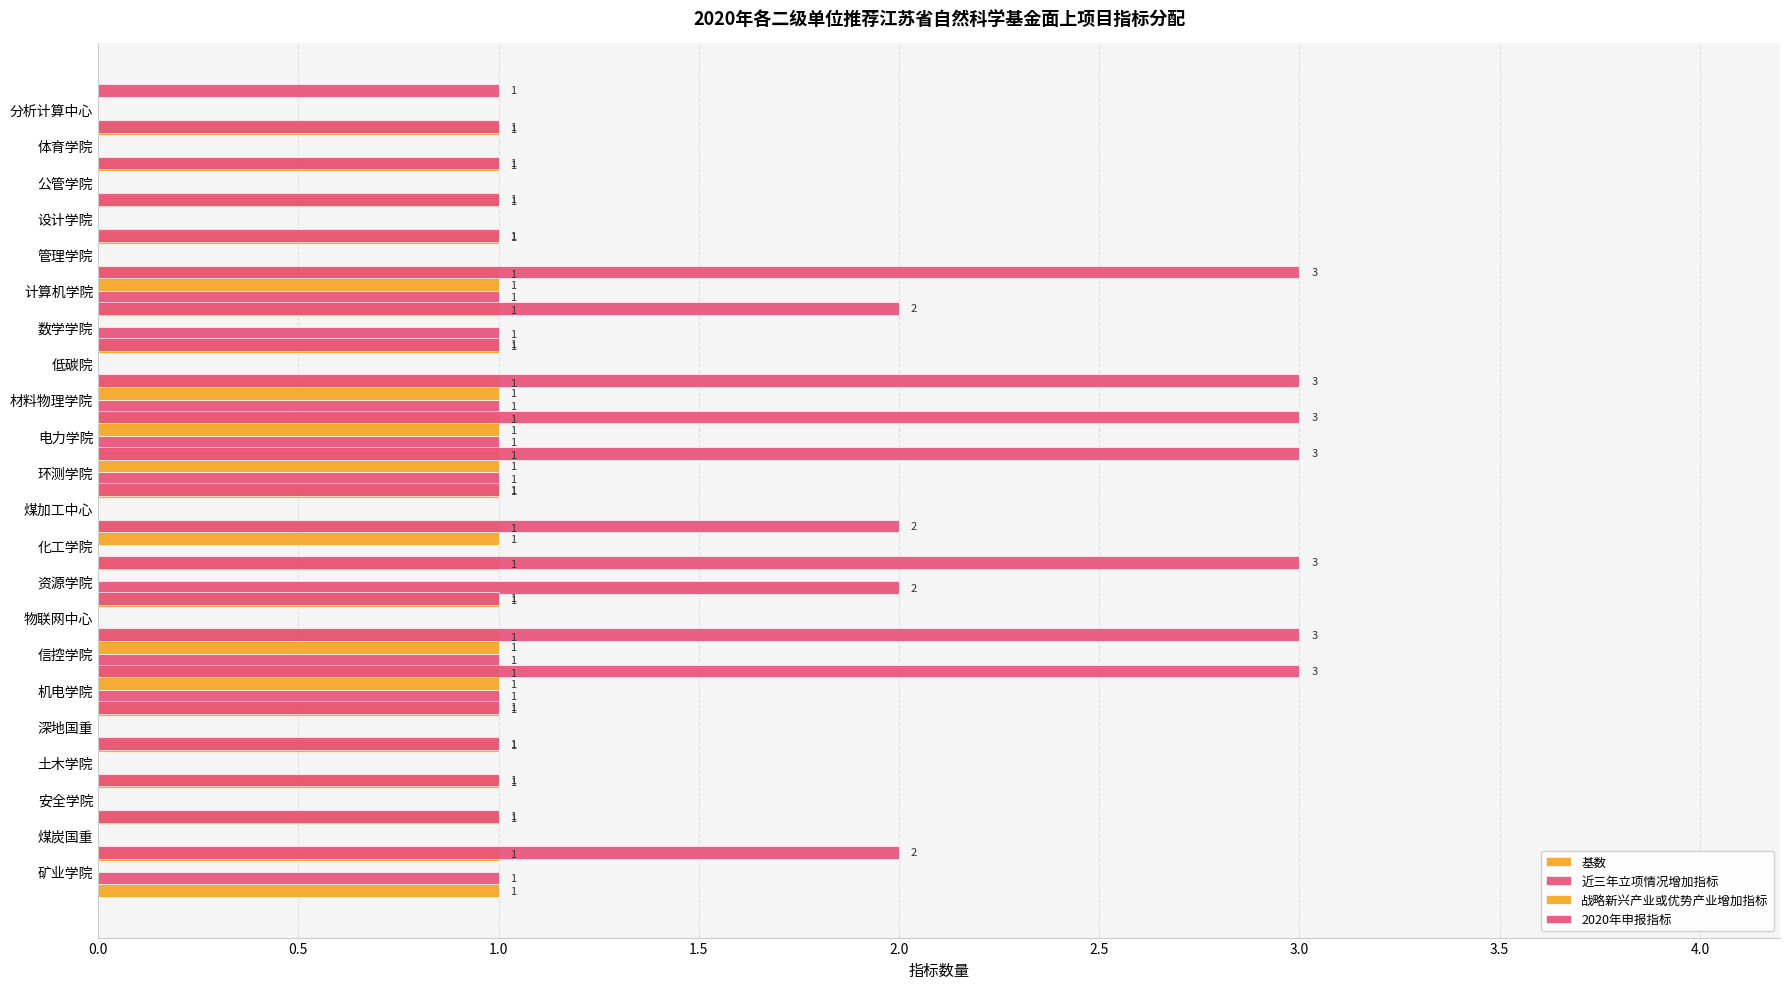

Reading right to left, extract all data points from this chart.

基数: 0.3	0.3	0.3	0.3	0.3	0.3	0.3	0.3	0.3	0.3	0.3	0.3	0.3	0.3	0.3	0.3	0.3	0.3	0.3	0.3	0.3	0.3
近三年立项情况增加指标: 0.0	0.0	0.0	0.0	0.0	1.0	1.0	0.0	1.0	1.0	1.0	0.0	0.0	2.0	0.0	1.0	1.0	0.0	0.0	0.0	0.0	1.0
战略新兴产业或优势产业增加指标: 0.0	0.0	0.0	0.0	0.0	1.0	0.0	0.0	1.0	1.0	1.0	0.0	1.0	0.0	0.0	1.0	1.0	0.0	0.0	0.0	0.0	0.0
2020年申报指标: 1.0	1.0	1.0	1.0	1.0	3.0	2.0	1.0	3.0	3.0	3.0	1.0	2.0	3.0	1.0	3.0	3.0	1.0	1.0	1.0	1.0	2.0